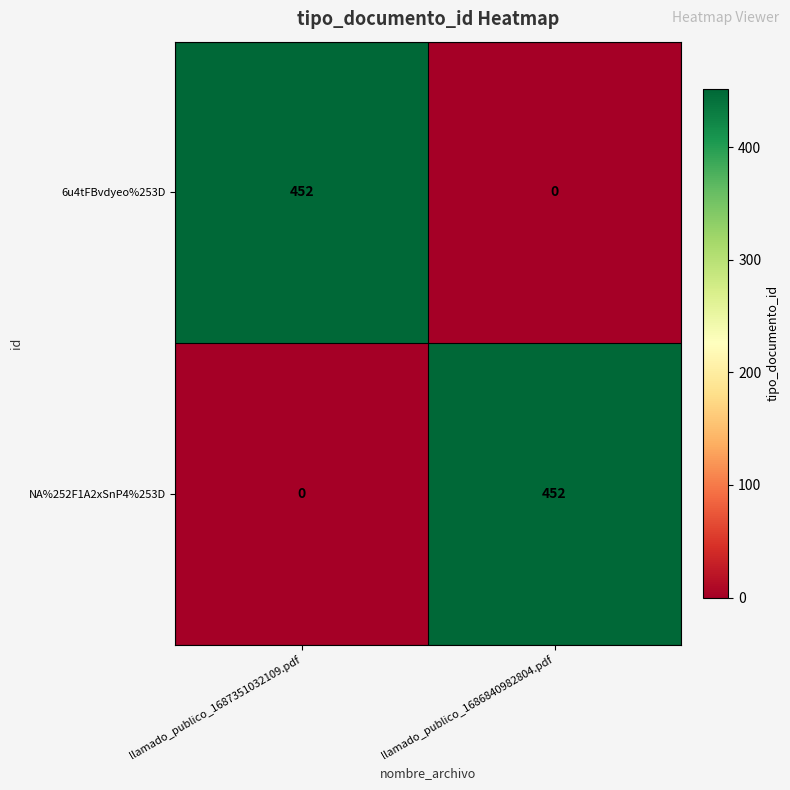

The NA%252F1A2xSnP4%253D series shows 0 at llamado_publico_1687351032109.pdf. True or false?

True